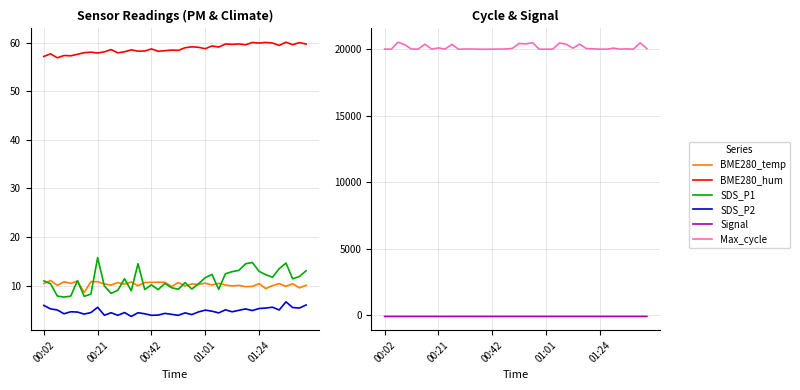

What is the difference between the maximum and minimum values in the BME280_temp series?

2.5